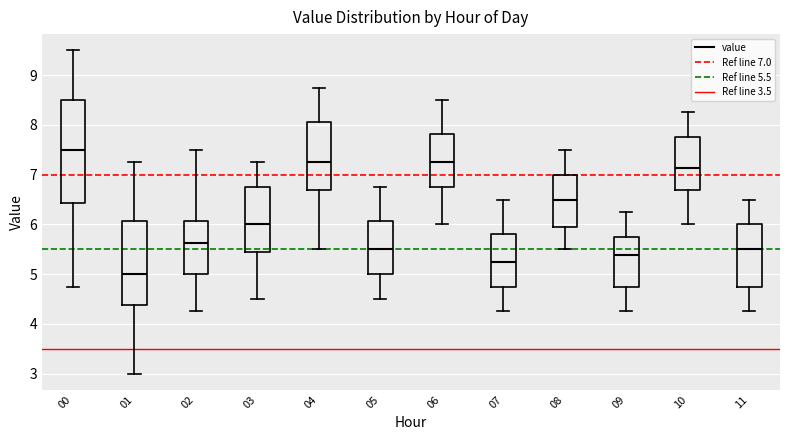

Reading left to right, transcribe this box plot: for each box, give where its median line is, the range the box spans, and where its two whiskers end, as read against the y-axis. The values are not printed on the chart, so give them approximately, as read against the axis.

00: median 7.5, box 6.4 to 8.5, whiskers 4.8 to 9.5
01: median 5.0, box 4.4 to 6.1, whiskers 3.0 to 7.3
02: median 5.6, box 5.0 to 6.1, whiskers 4.3 to 7.5
03: median 6.0, box 5.4 to 6.8, whiskers 4.5 to 7.3
04: median 7.3, box 6.7 to 8.1, whiskers 5.5 to 8.8
05: median 5.5, box 5.0 to 6.1, whiskers 4.5 to 6.8
06: median 7.3, box 6.8 to 7.8, whiskers 6.0 to 8.5
07: median 5.3, box 4.8 to 5.8, whiskers 4.3 to 6.5
08: median 6.5, box 5.9 to 7.0, whiskers 5.5 to 7.5
09: median 5.4, box 4.8 to 5.8, whiskers 4.3 to 6.3
10: median 7.1, box 6.7 to 7.8, whiskers 6.0 to 8.3
11: median 5.5, box 4.8 to 6.0, whiskers 4.3 to 6.5